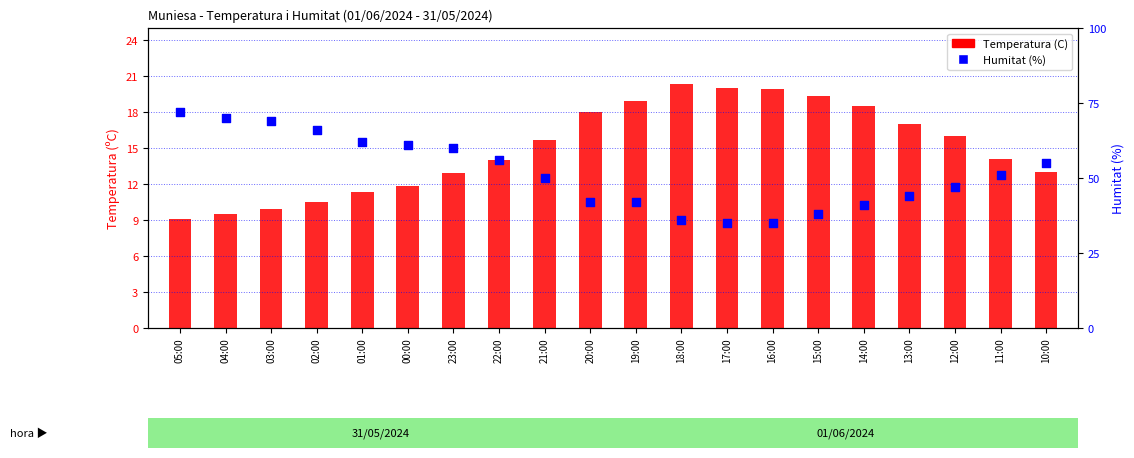

At which category is the sum across all series the highest?

05:00